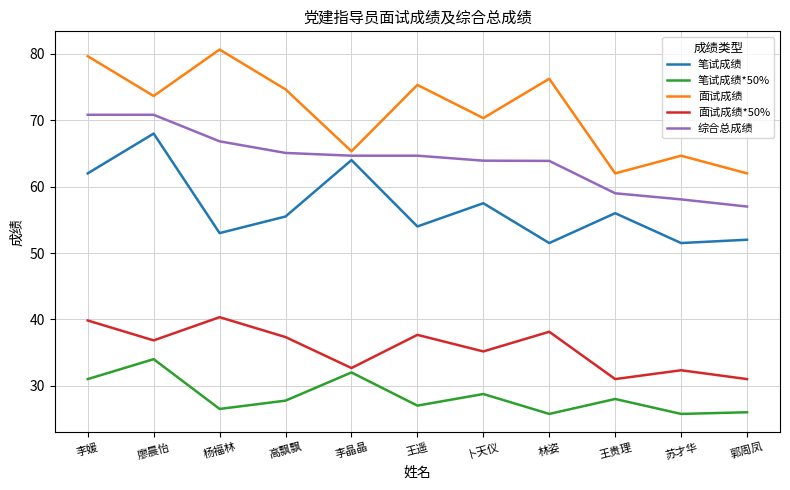

What position from the right is 王贵理?

3